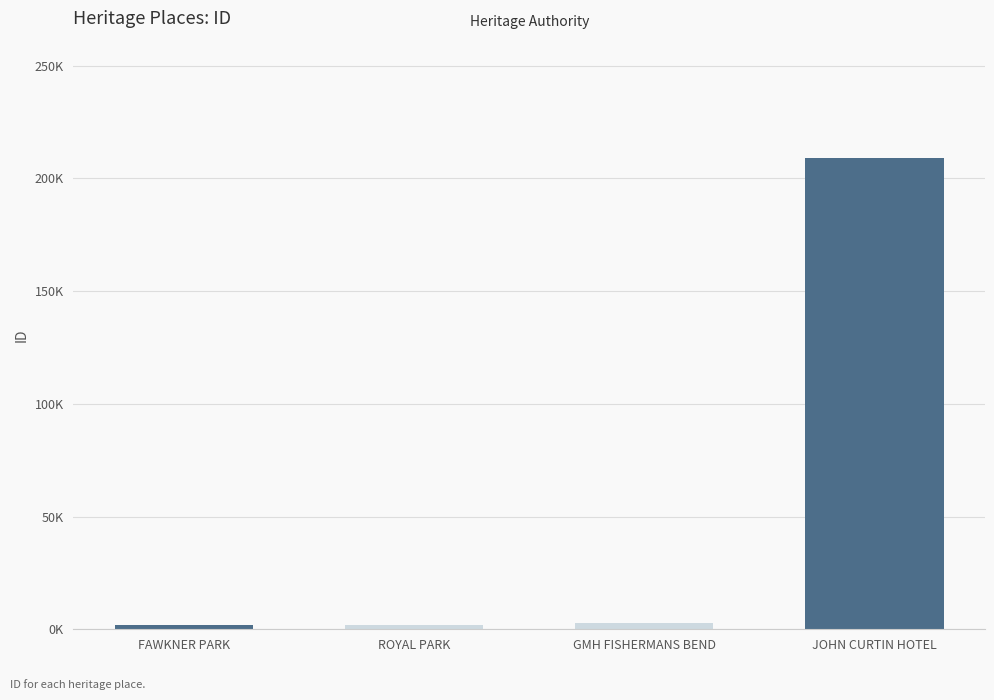

What is the label of the 2nd bar from the left?

ROYAL PARK